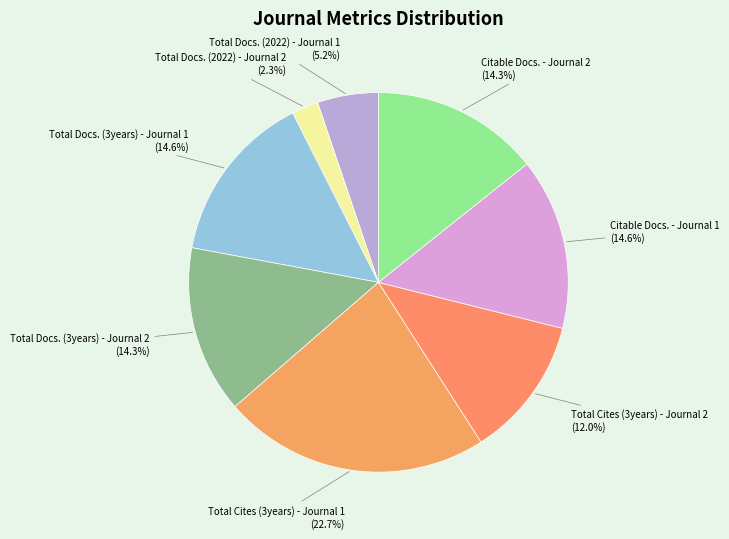

Count the number of slices in the pie.

8